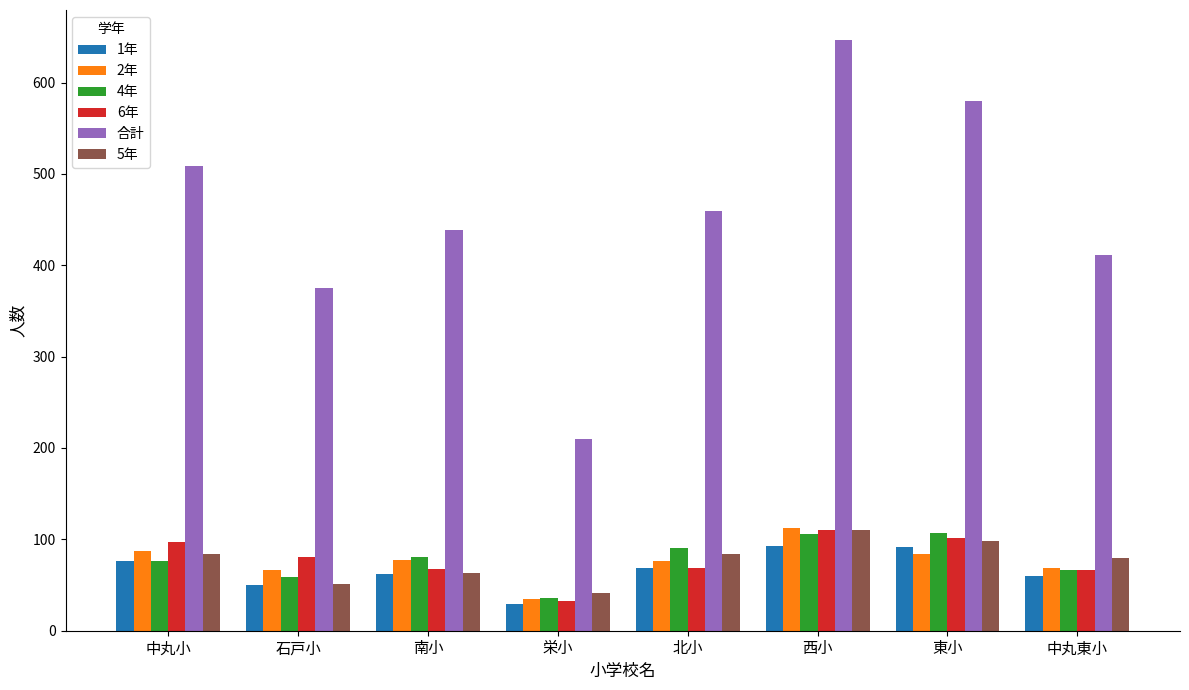

Which series has the widest spread of values?

合計